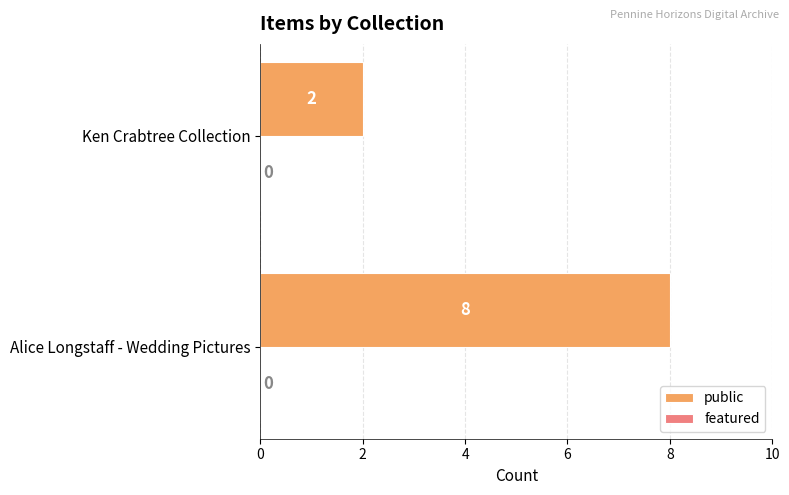

Rank the categories by value from highest to lowest.

Alice Longstaff - Wedding Pictures, Ken Crabtree Collection